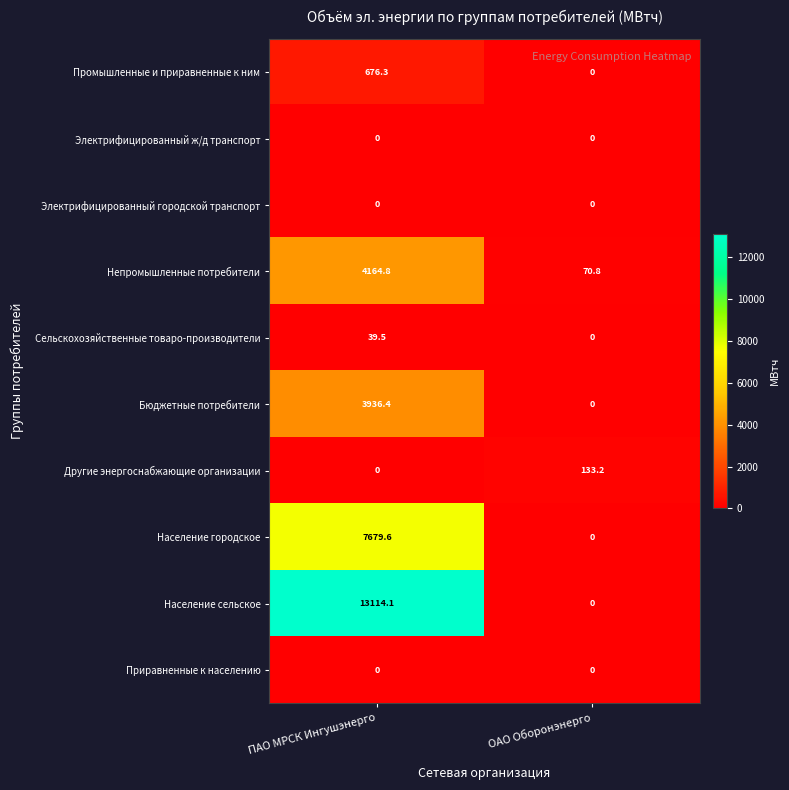

Reading right to left, extract all data points from this chart.

Промышленные и приравненные к ним: ОАО Оборонэнерго=0.0	ПАО МРСК Ингушэнерго=676.3
Электрифицированный ж/д транспорт: ОАО Оборонэнерго=0.0	ПАО МРСК Ингушэнерго=0.0
Электрифицированный городской транспорт: ОАО Оборонэнерго=0.0	ПАО МРСК Ингушэнерго=0.0
Непромышленные потребители: ОАО Оборонэнерго=70.8	ПАО МРСК Ингушэнерго=4164.8
Сельскохозяйственные товаро-производители: ОАО Оборонэнерго=0.0	ПАО МРСК Ингушэнерго=39.5
Бюджетные потребители: ОАО Оборонэнерго=0.0	ПАО МРСК Ингушэнерго=3936.4
Другие энергоснабжающие организации: ОАО Оборонэнерго=133.2	ПАО МРСК Ингушэнерго=0.0
Население городское: ОАО Оборонэнерго=0.0	ПАО МРСК Ингушэнерго=7679.6
Население сельское: ОАО Оборонэнерго=0.0	ПАО МРСК Ингушэнерго=13114.1
Приравненные к населению: ОАО Оборонэнерго=0.0	ПАО МРСК Ингушэнерго=0.0